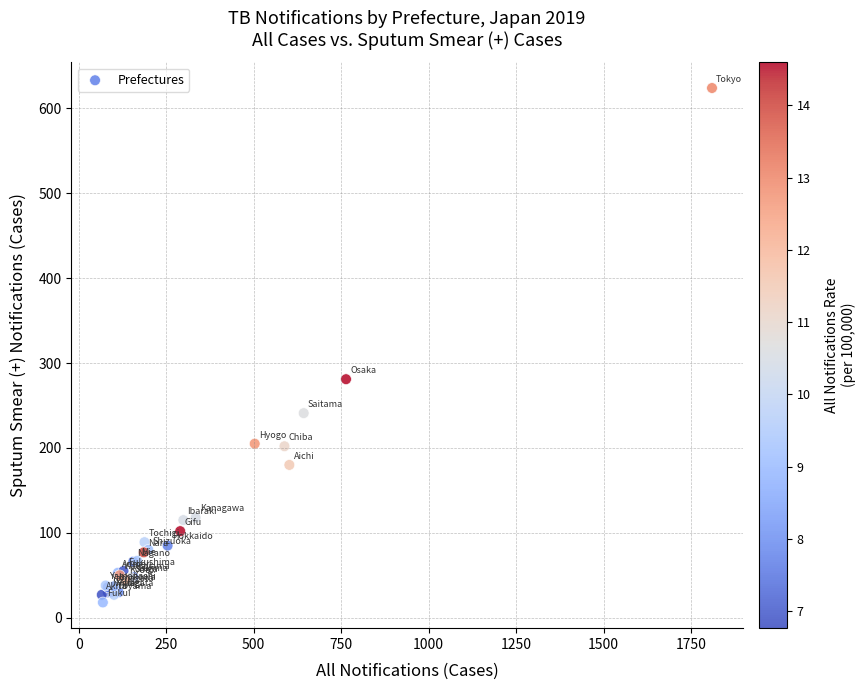

What Y value in the scatter plot is closest to 321?

281